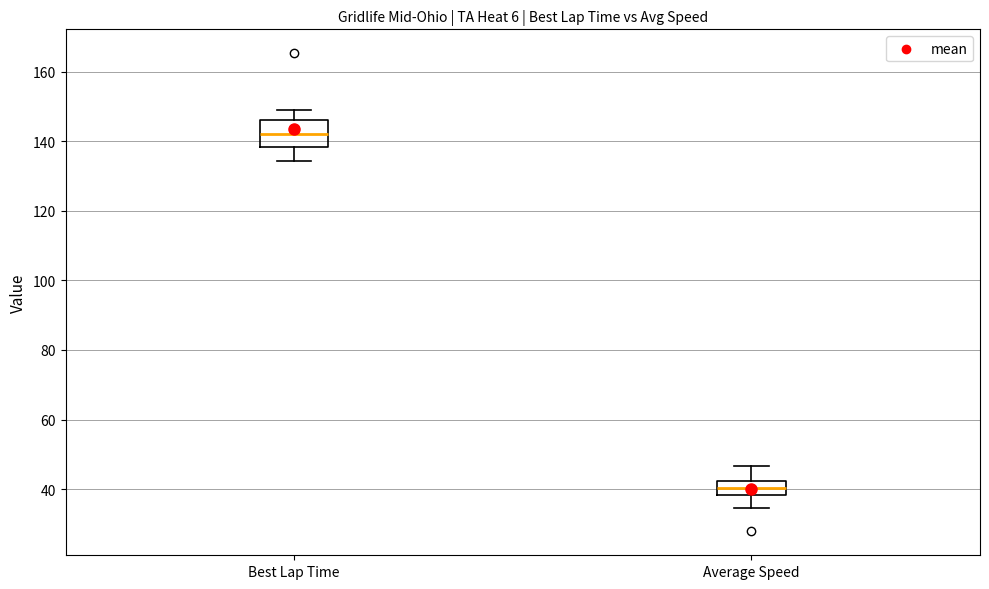

Reading left to right, transcribe this box plot: for each box, give where its median line is, the range the box spans, and where its two whiskers end, as read against the y-axis. The values are not printed on the chart, so give them approximately, as read against the axis.

Best Lap Time: median 142, box 138 to 146, whiskers 134 to 148
Average Speed: median 40, box 38 to 42, whiskers 34 to 46